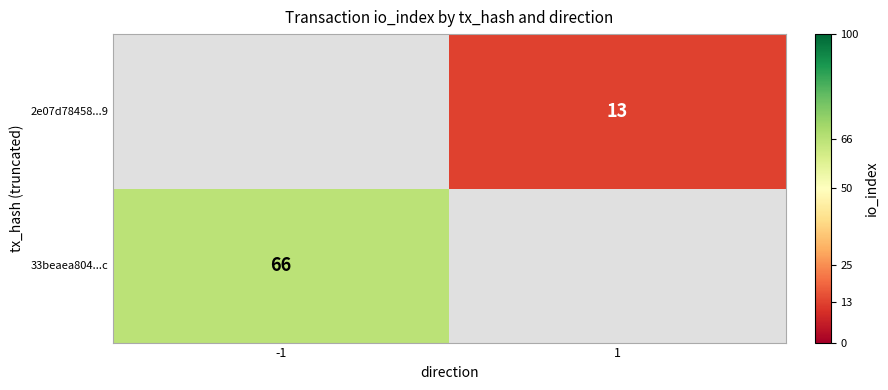

The 2e07d78458...9 series shows 13 at 1. True or false?

True